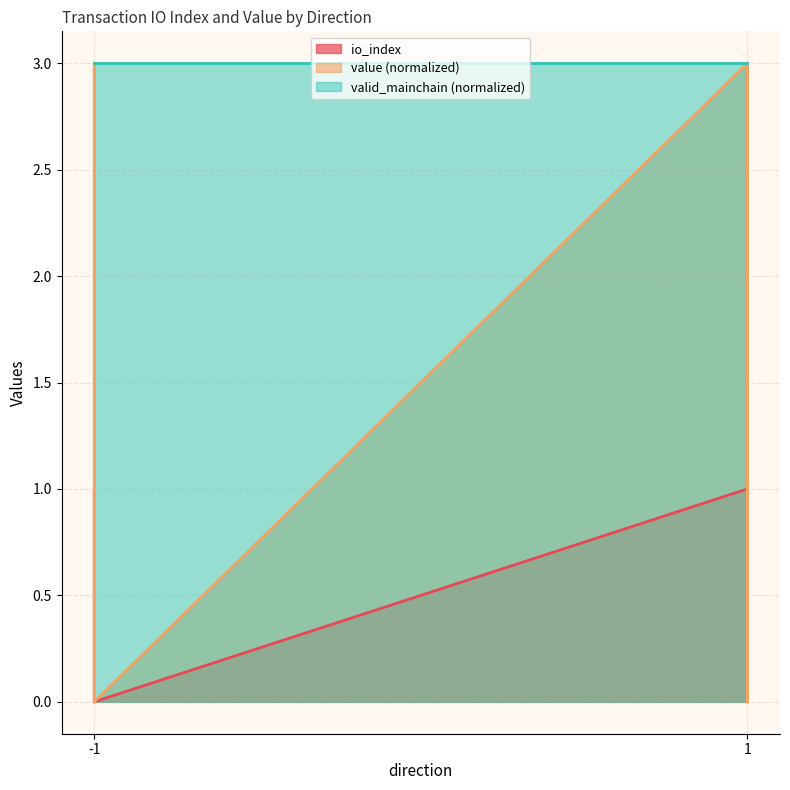

True or false: io_index has a value of 0.6 at -1.

False